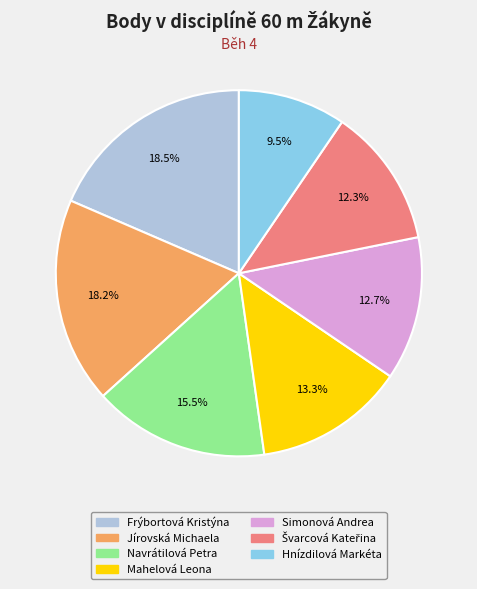

Which category has the smallest portion of the pie?

Hnízdilová Markéta